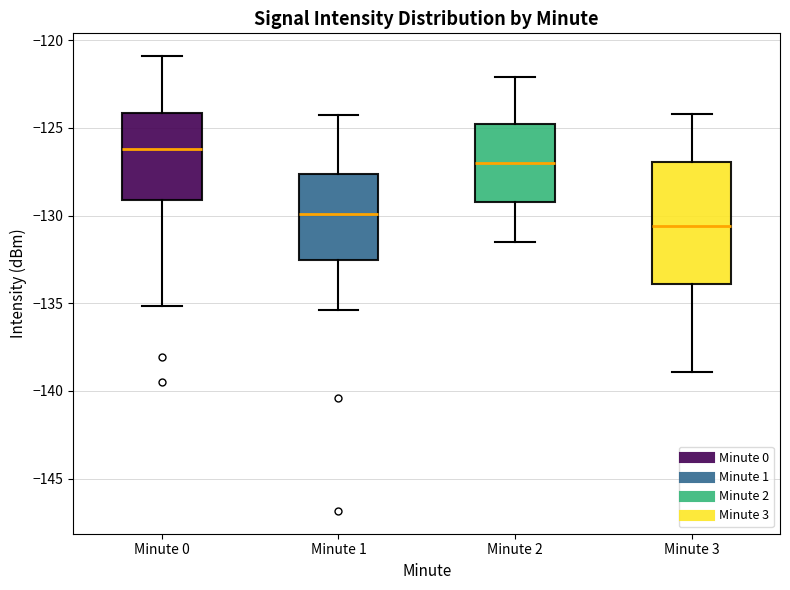

Where does the upper whisker of the box for Minute 0 end on the y-axis? The values are not printed on the chart, so give them approximately, as read against the axis.

-121.0